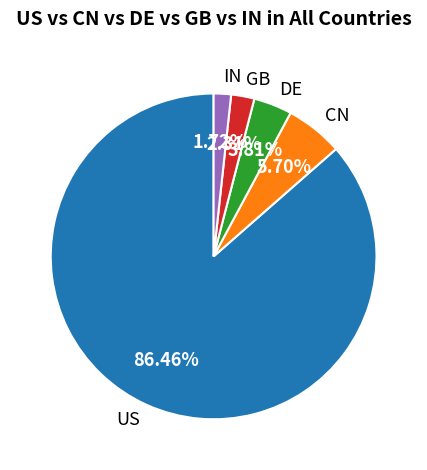

How many segments does this pie chart have?

5